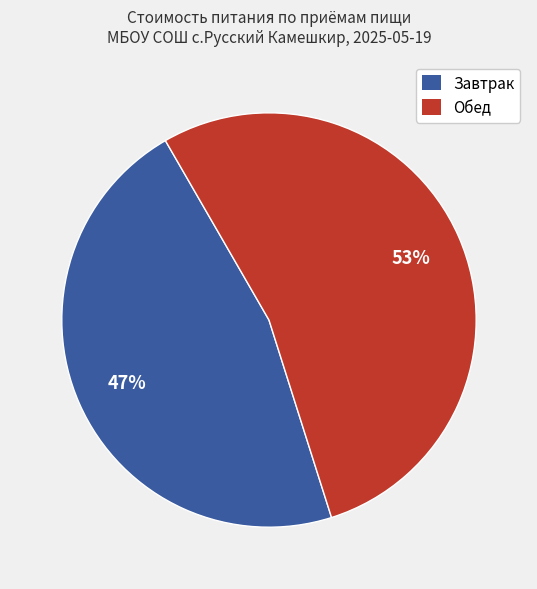

Is there any slice that represents more than half of the pie?

Yes